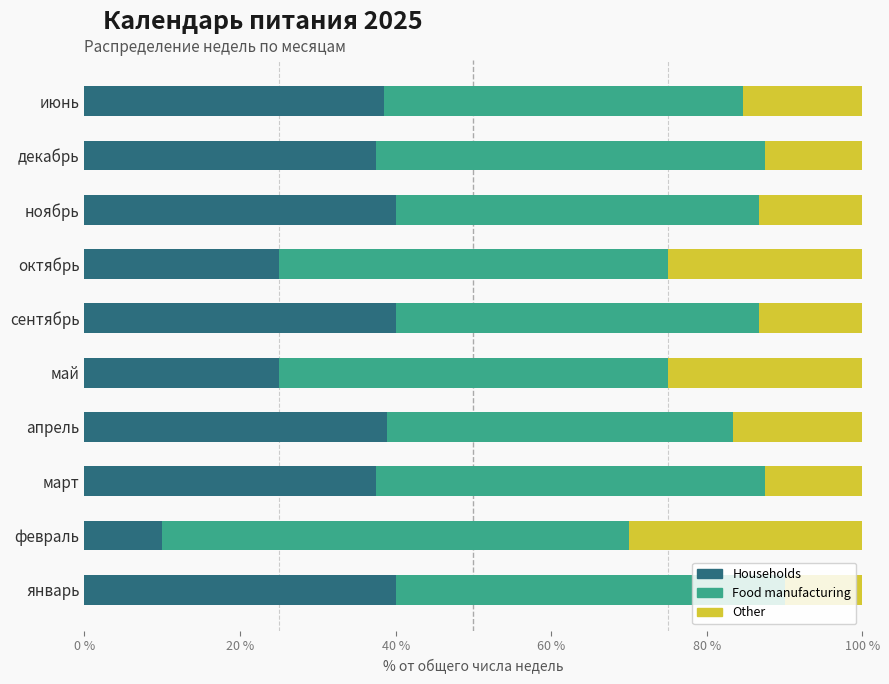

Is it true that Households equals 40.0 at ноябрь?

True